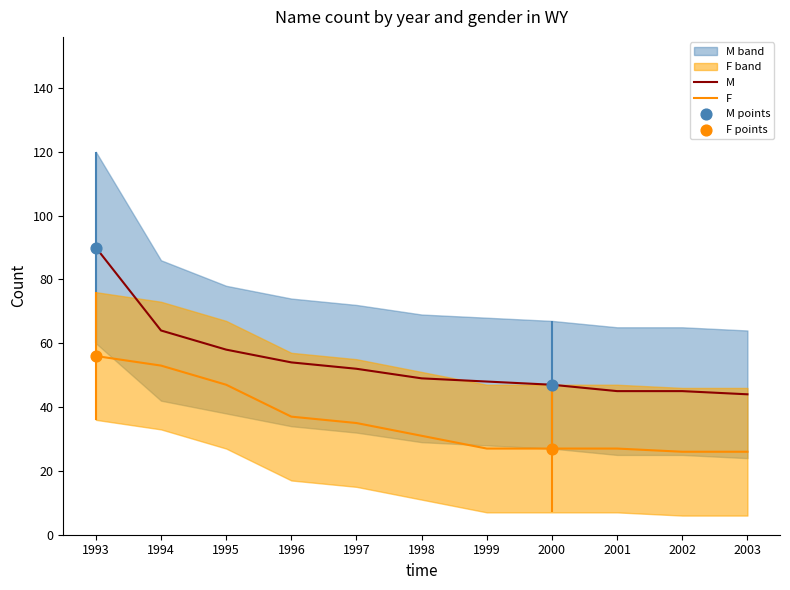

What is the total value across all series at 1999?

75